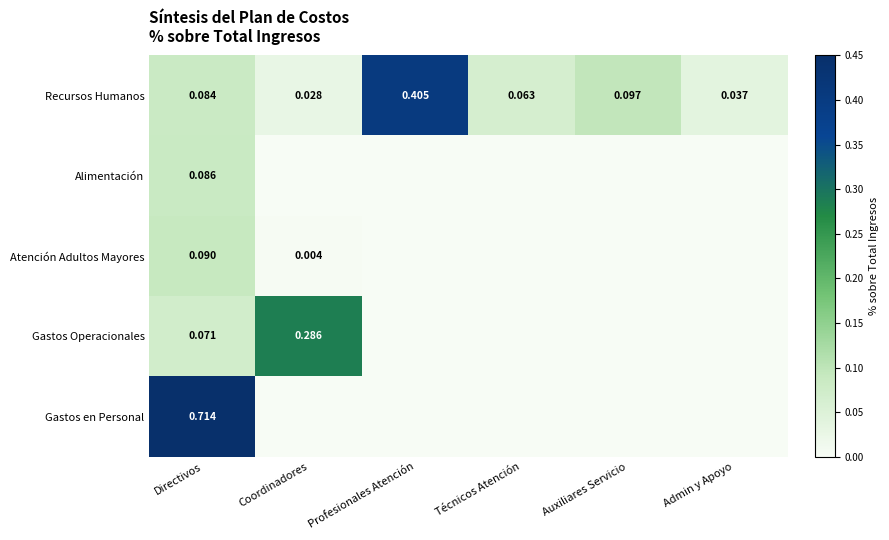

At Directivos, list the series in order from largest to smallest.

Gastos en Personal, Atención Adultos Mayores, Alimentación, Recursos Humanos, Gastos Operacionales